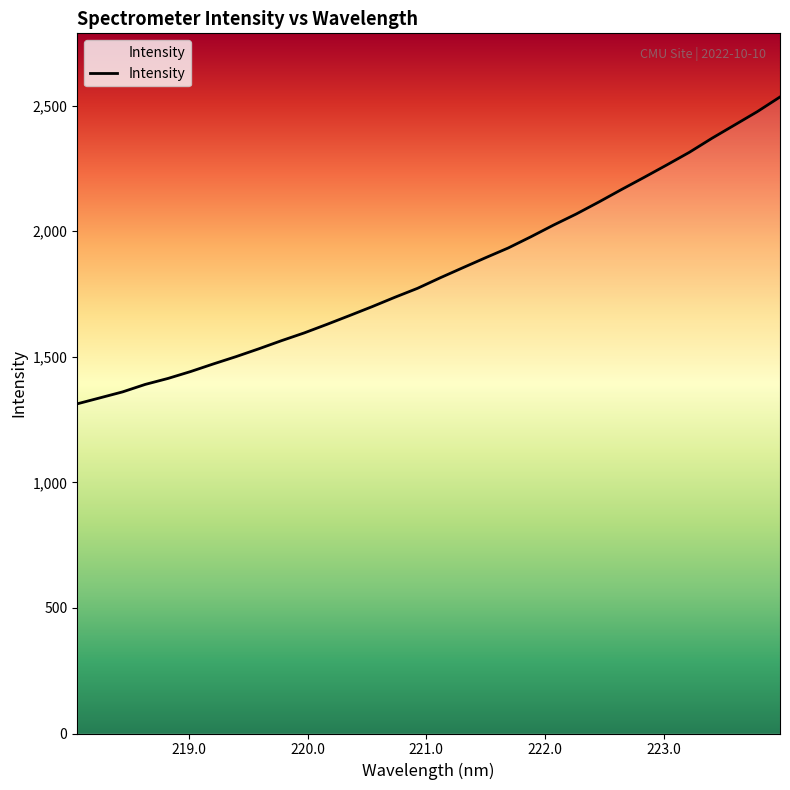

What is the difference between the maximum and minimum values?

1221.8